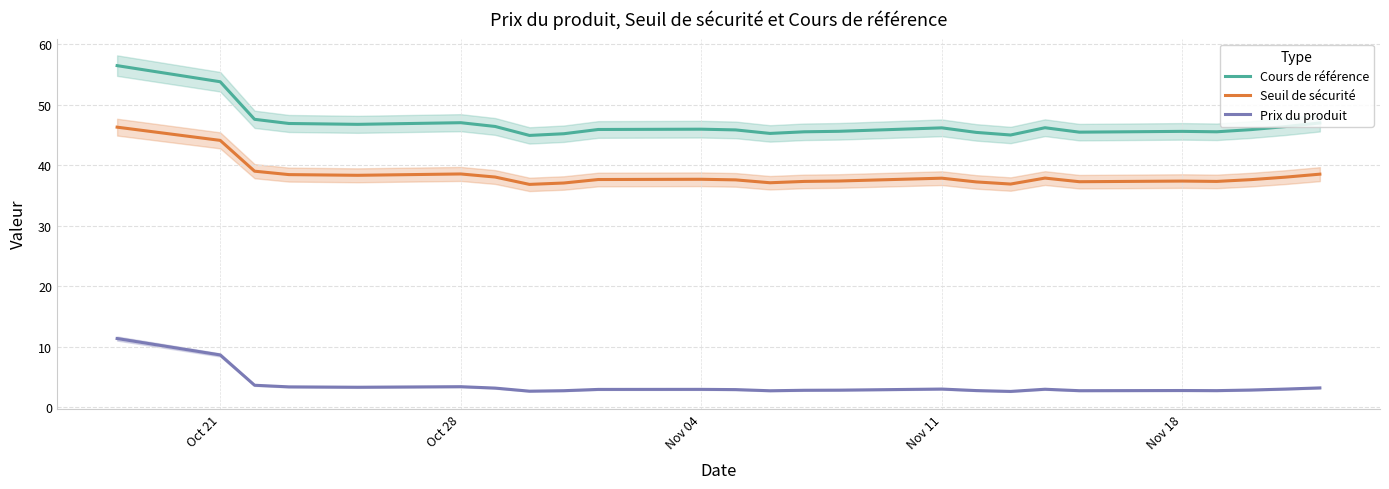

What is the approximate value of Seuil de sécurité at Oct 21?

44.1